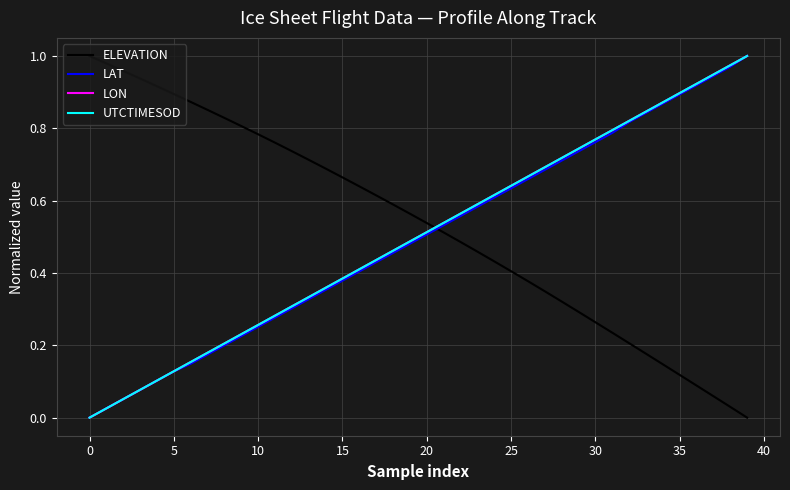

True or false: LON and ELEVATION cross at least once.

True